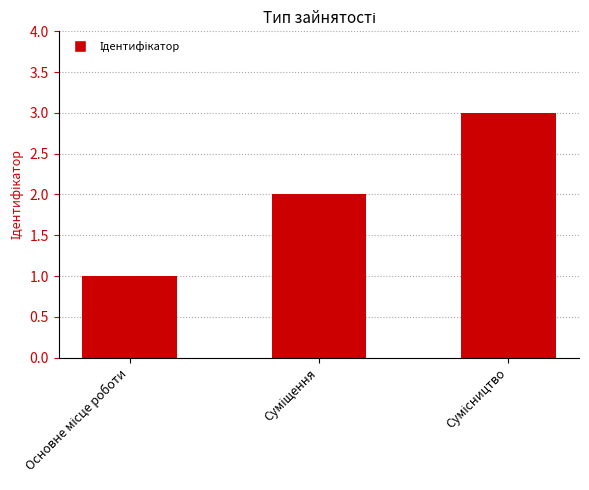

What is the maximum value shown in the chart?

3